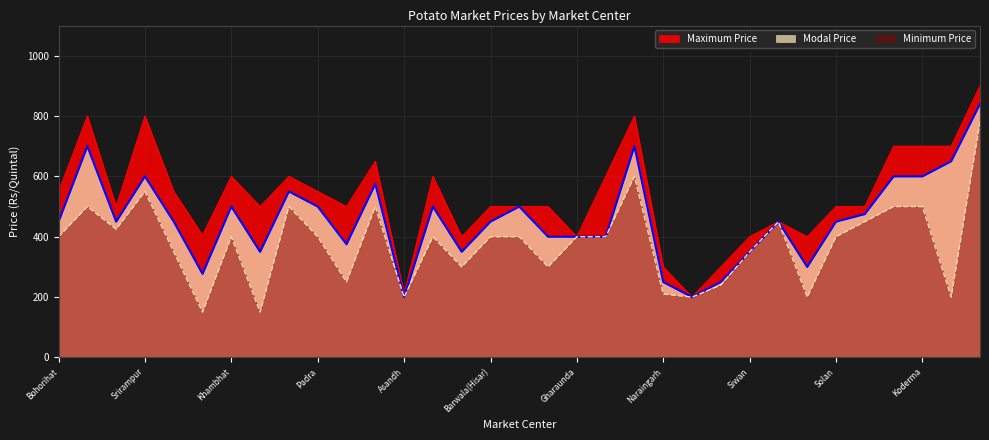

Between Barwala and Saraikela, which series saw the biggest shift?

Maximum Price